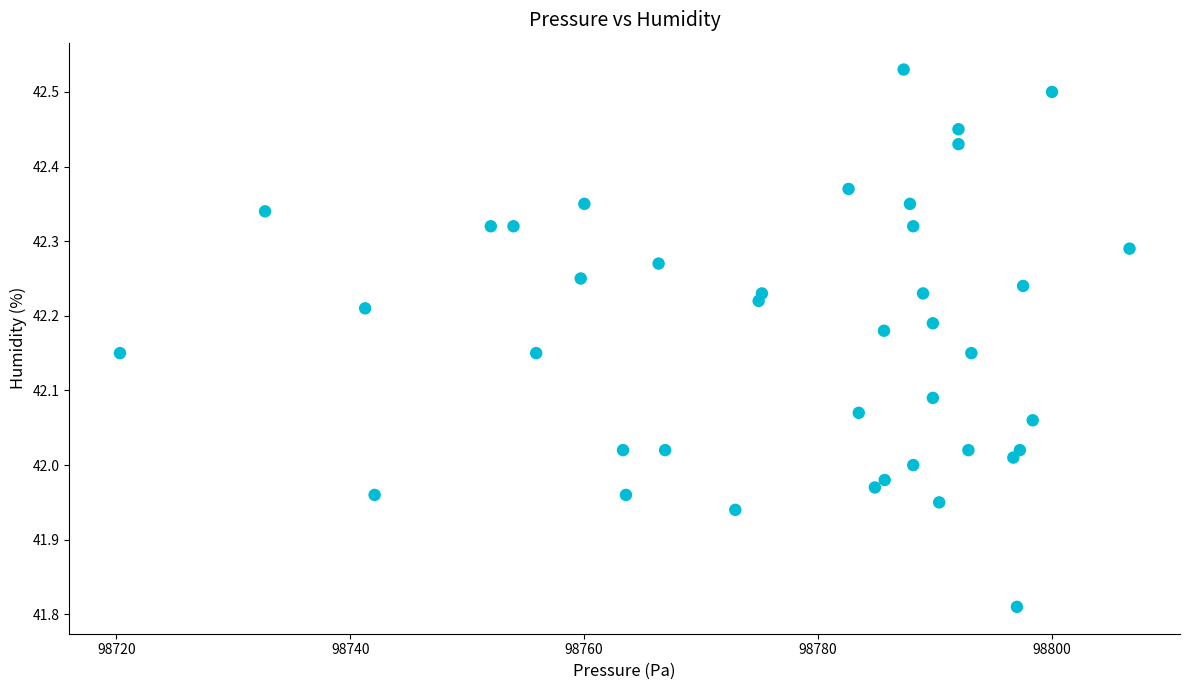

What is the range of Y values (max minus min)?

0.7